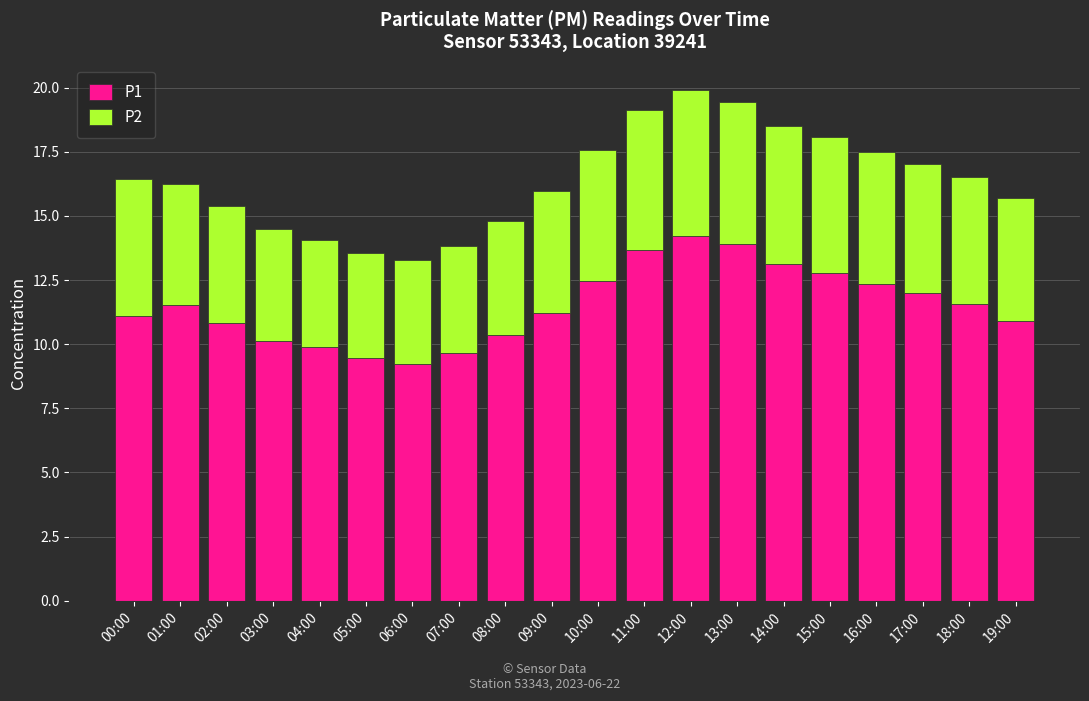

The P1 series shows 12.4 at 10:00. True or false?

True